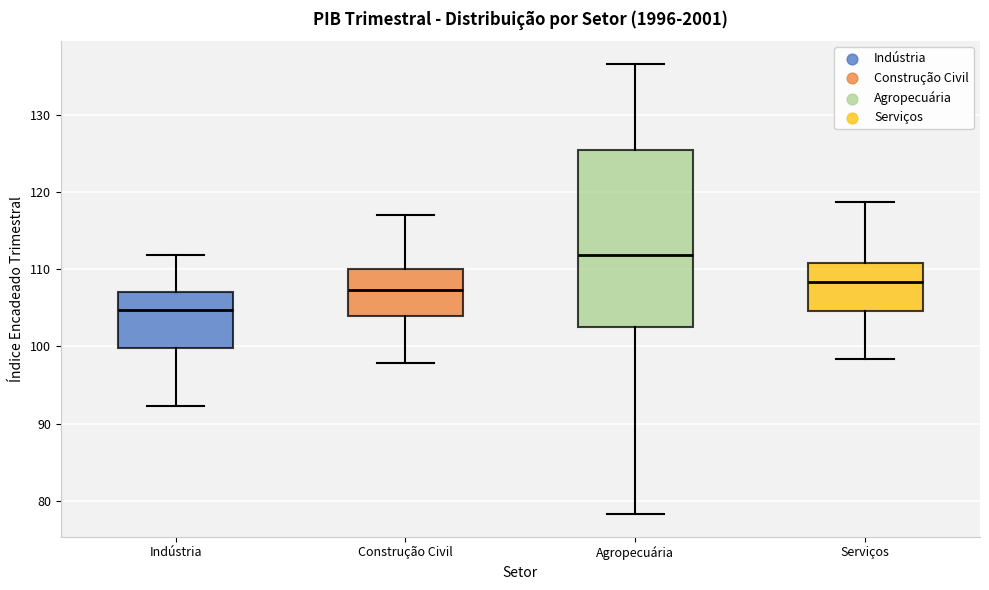

Where does the lower whisker of the box for Construção Civil end on the y-axis? The values are not printed on the chart, so give them approximately, as read against the axis.

98